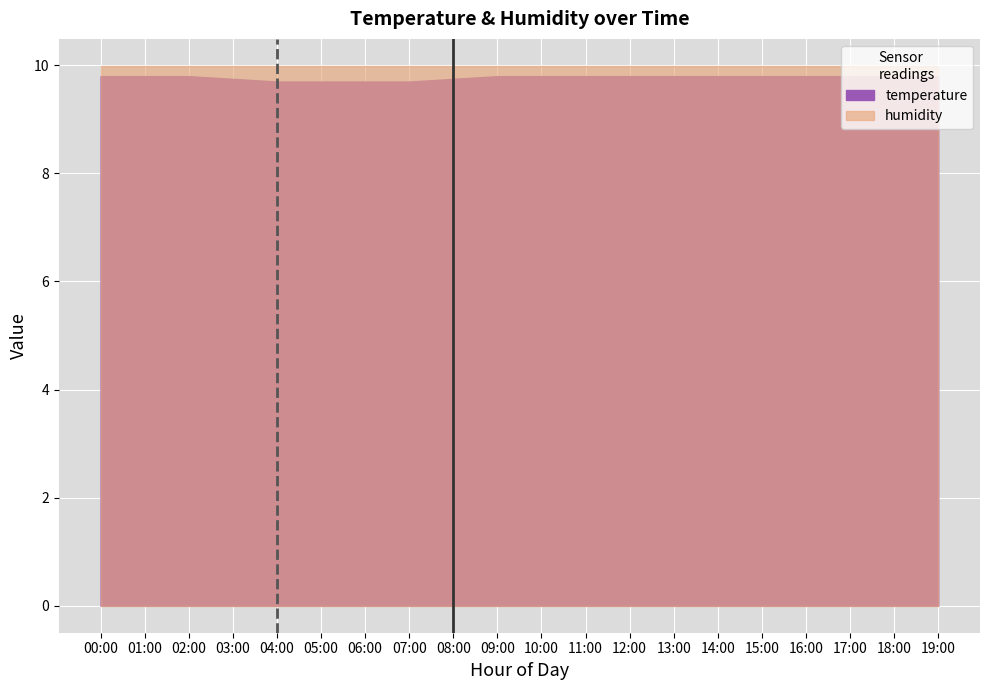

What is the minimum value shown in the chart?

9.7